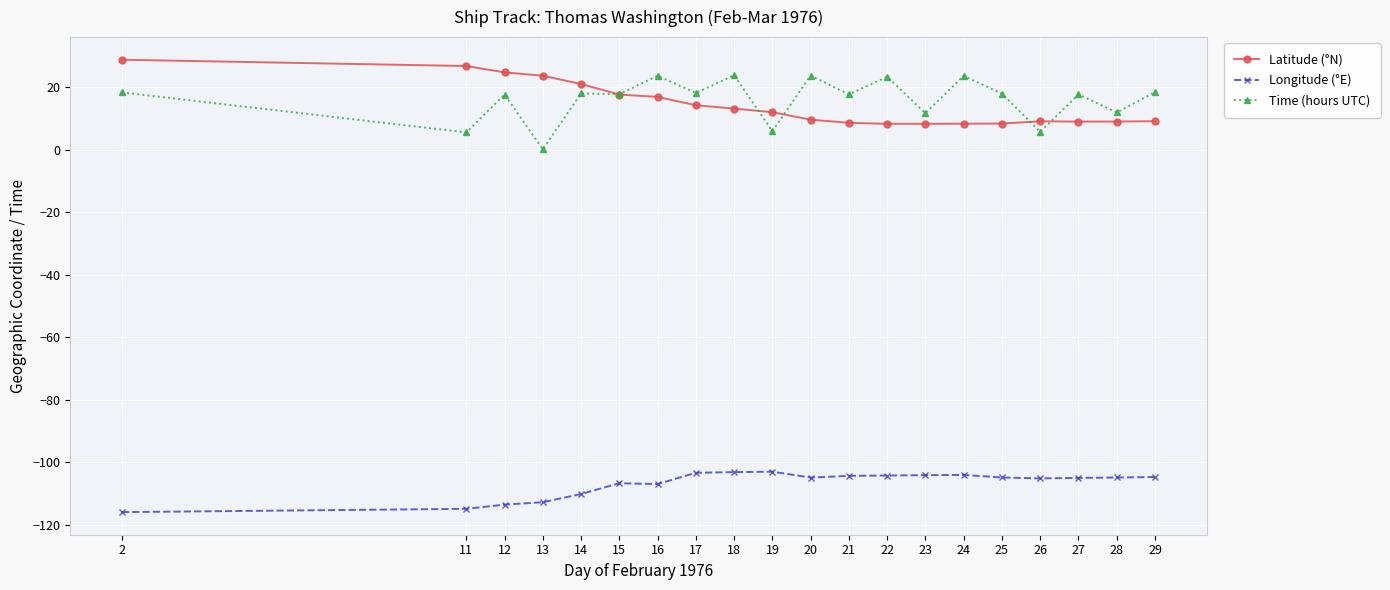

What is the difference between the Latitude (°N) values at 2 and 14?

7.8